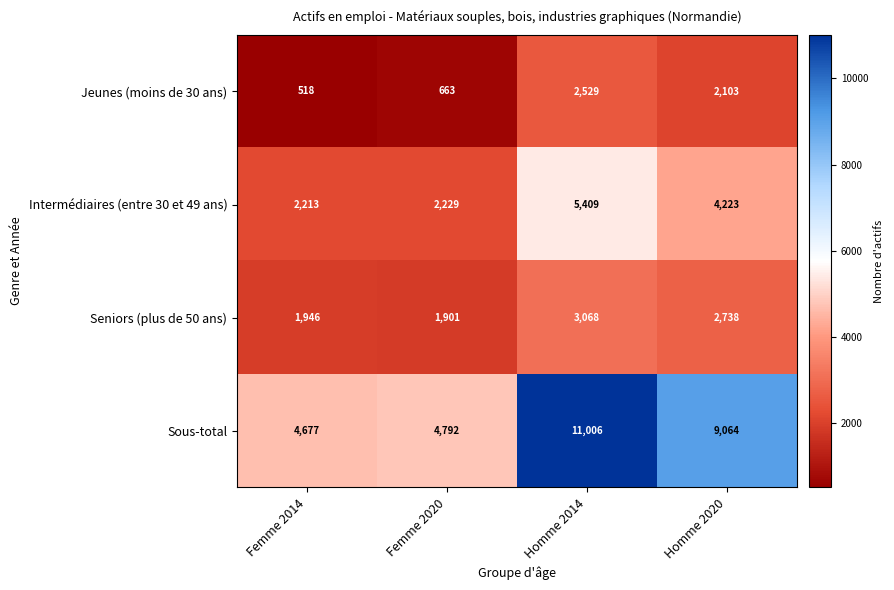

What is the difference between the maximum and second lowest values in the Seniors (plus de 50 ans) series?

1122